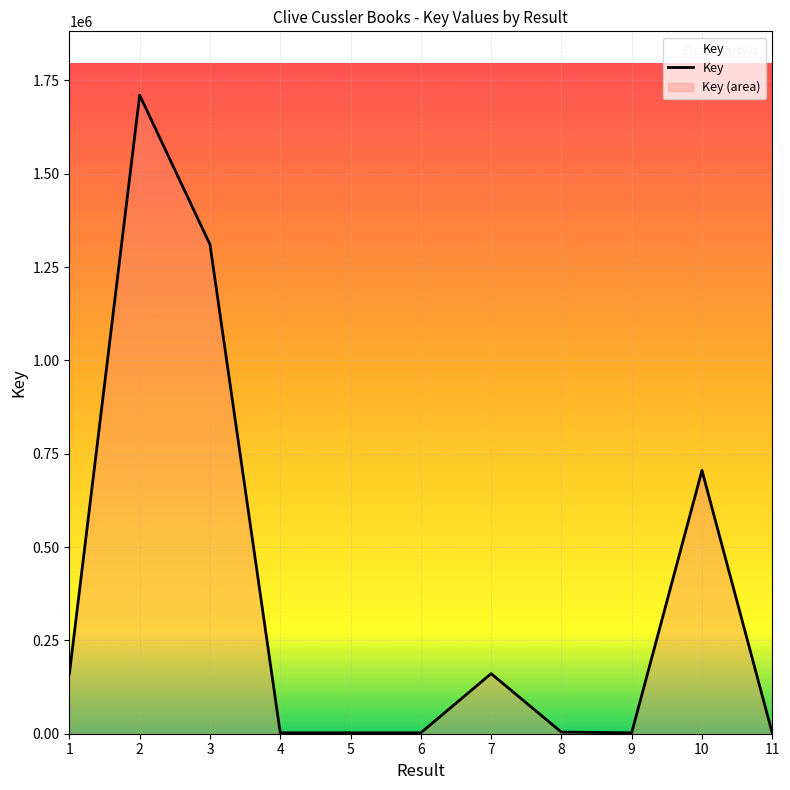

Reading left to right, what are all the values shown in this chart?

1=160907	2=1710166	3=1310355	4=2483	5=2457	6=2456	7=160908	8=4323	9=2480	10=705193	11=1830